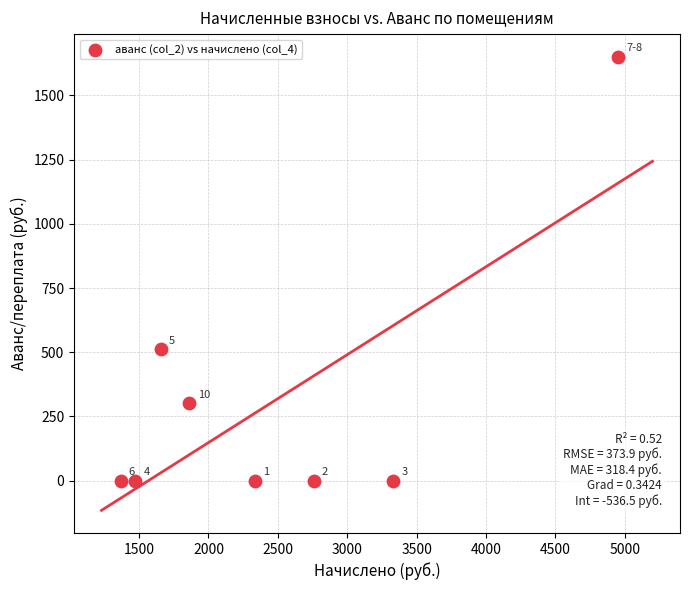

What Y value in the scatter plot is closest to 825?

512.0